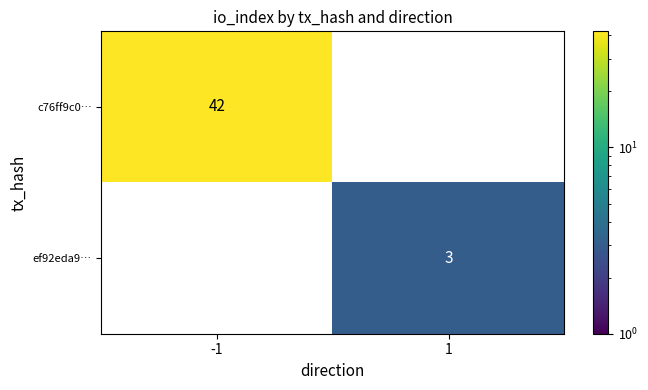

Is it true that ef92eda9… equals 3 at 1?

True